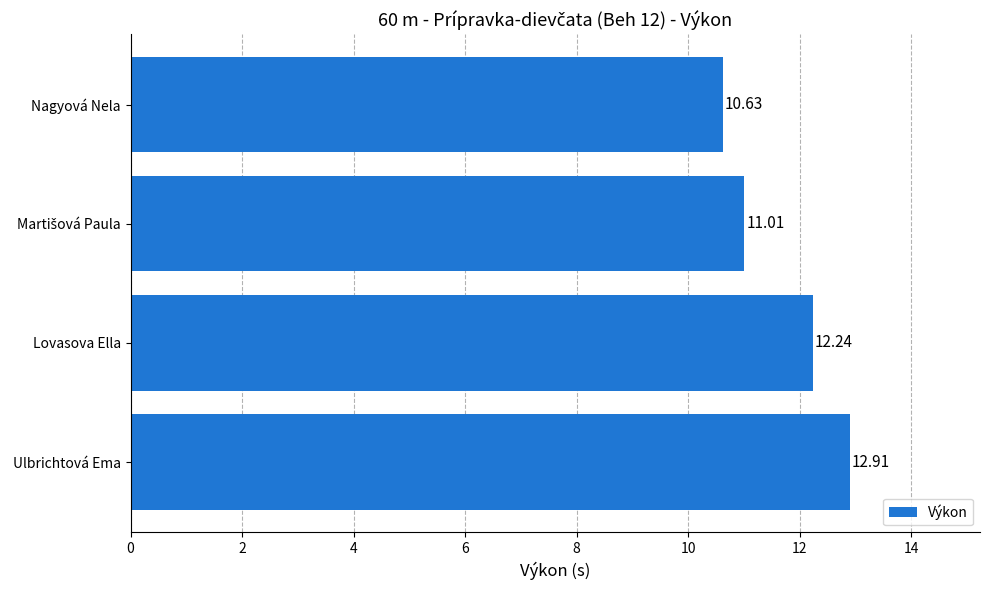

What is the change in value from Nagyová Nela to Ulbrichtová Ema?

+2.3